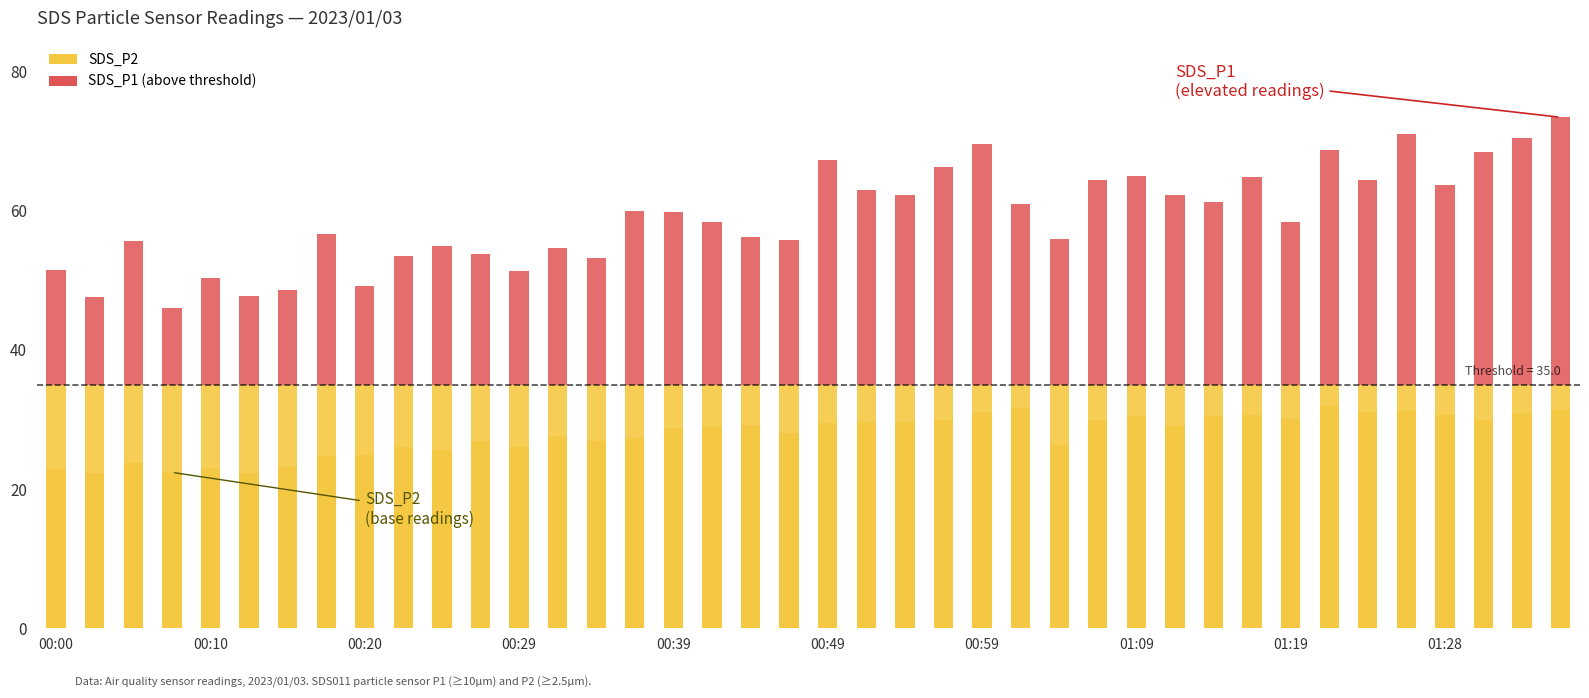

Which series has the largest total across all categories?

SDS_P2